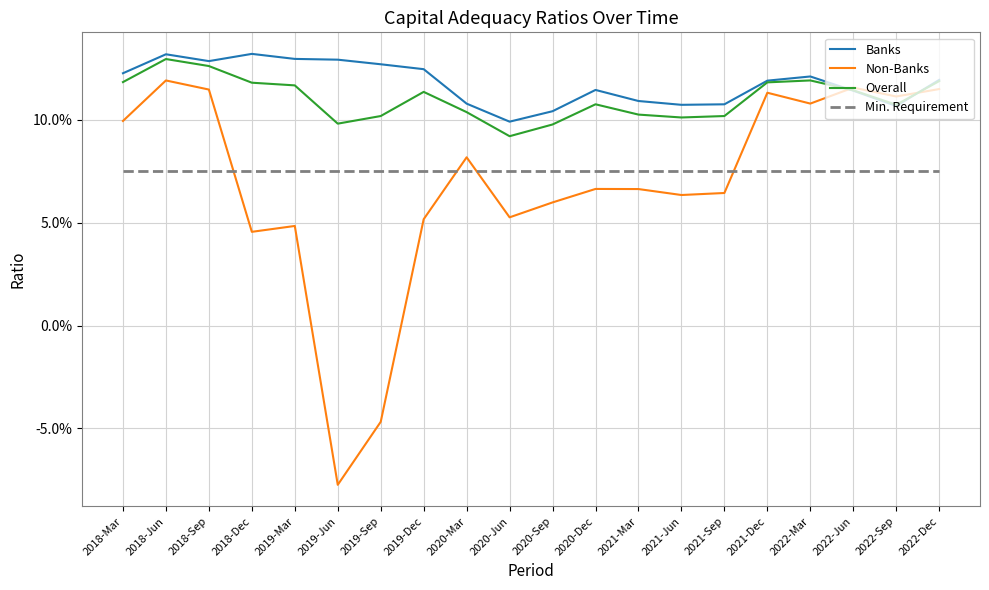

True or false: Min. Requirement has a value of 0.1 at 2018-Sep.

False